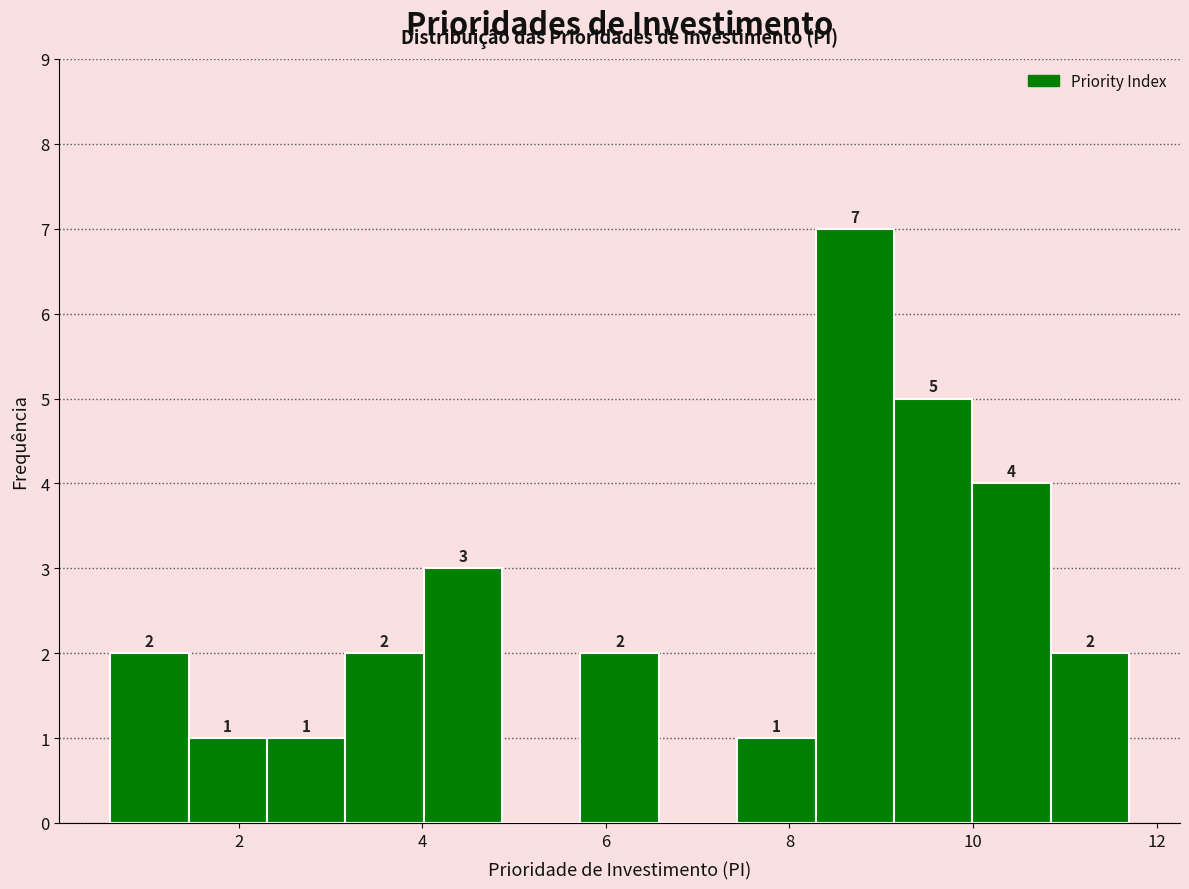

Which range on the x-axis has the tallest bar?

8.2 to 9.2